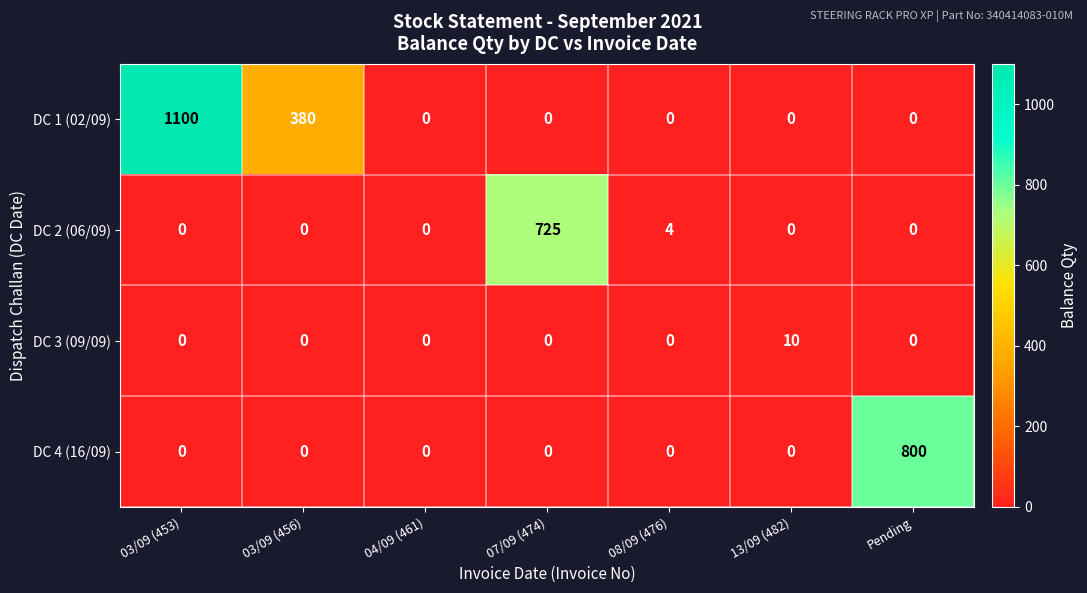

How many DC 3 (09/09) values are between 0 and 1?

6